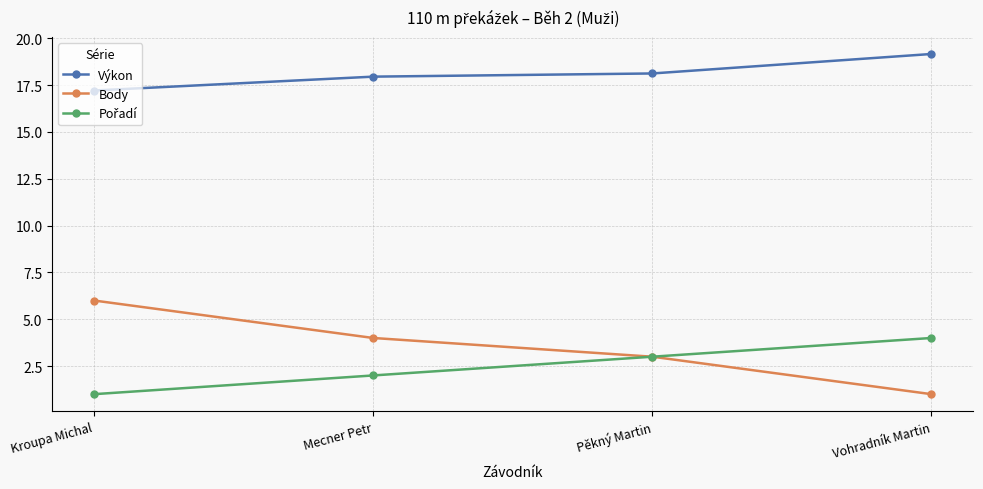

True or false: Body has more than 2 interior local peaks.

False